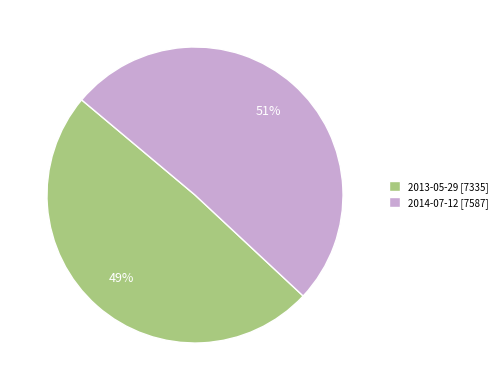

True or false: 2013-05-29 accounts for 34% of the total.

False